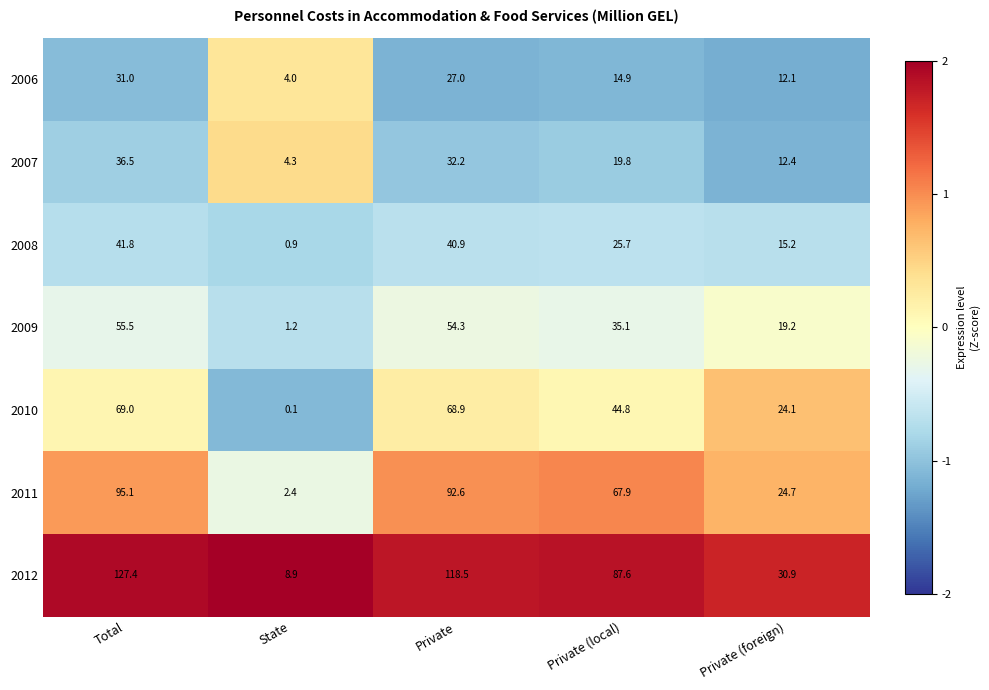

Rank the series by their maximum value, from lowest to highest.

2006, 2007, 2008, 2009, 2010, 2011, 2012